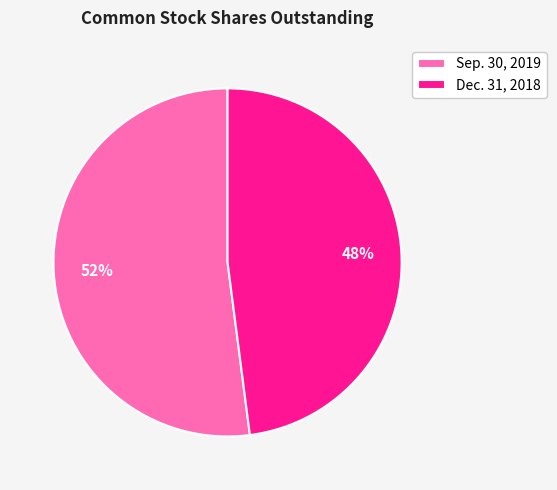

How many slices are in this pie chart?

2